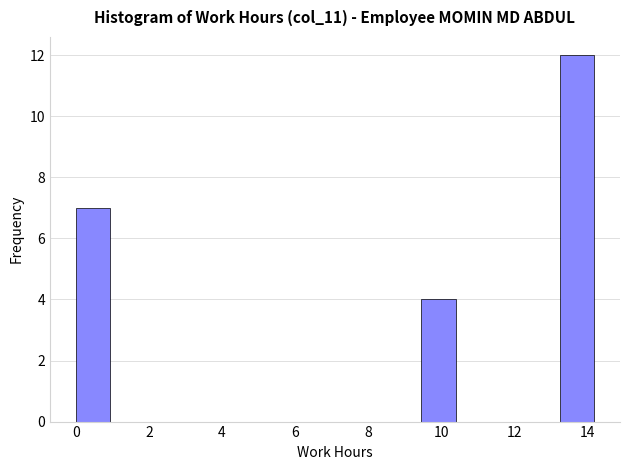

Over which range of the x-axis is the bar tallest?

13.2 to 14.2